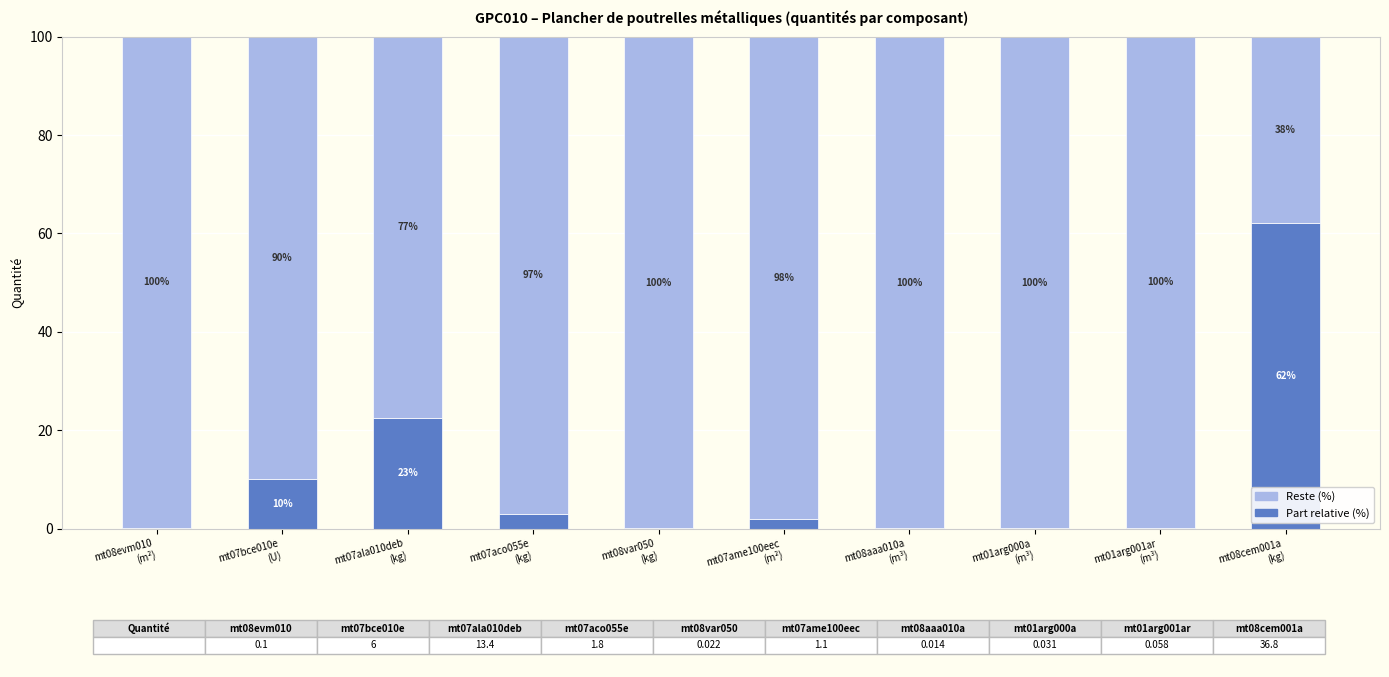

What is the highest value of the Part relative (%) series?

62.1